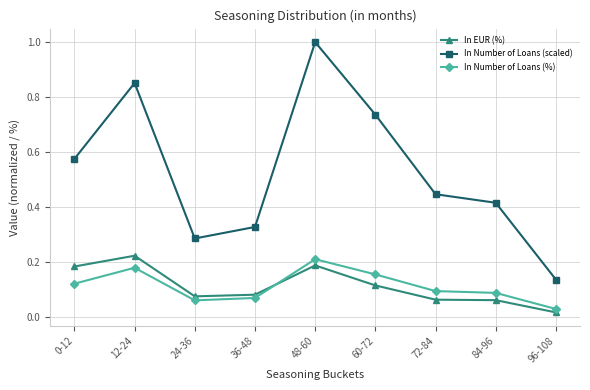

Rank the series by their maximum value, from lowest to highest.

In Number of Loans (%), In EUR (%), In Number of Loans (scaled)